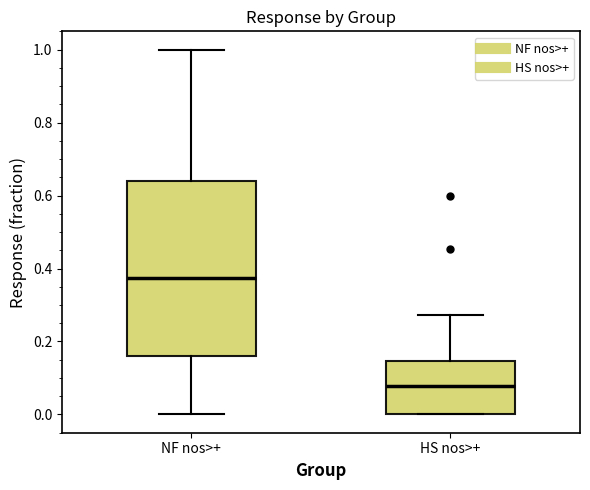

Reading left to right, read every box against the y-axis: the position of its median line, the range the box covers, and the ends of its whiskers. The values are not printed on the chart, so give them approximately, as read against the axis.

NF nos>+: median 0.38, box 0.16 to 0.64, whiskers 0.00 to 1.00
HS nos>+: median 0.08, box 0.00 to 0.14, whiskers 0.00 to 0.28